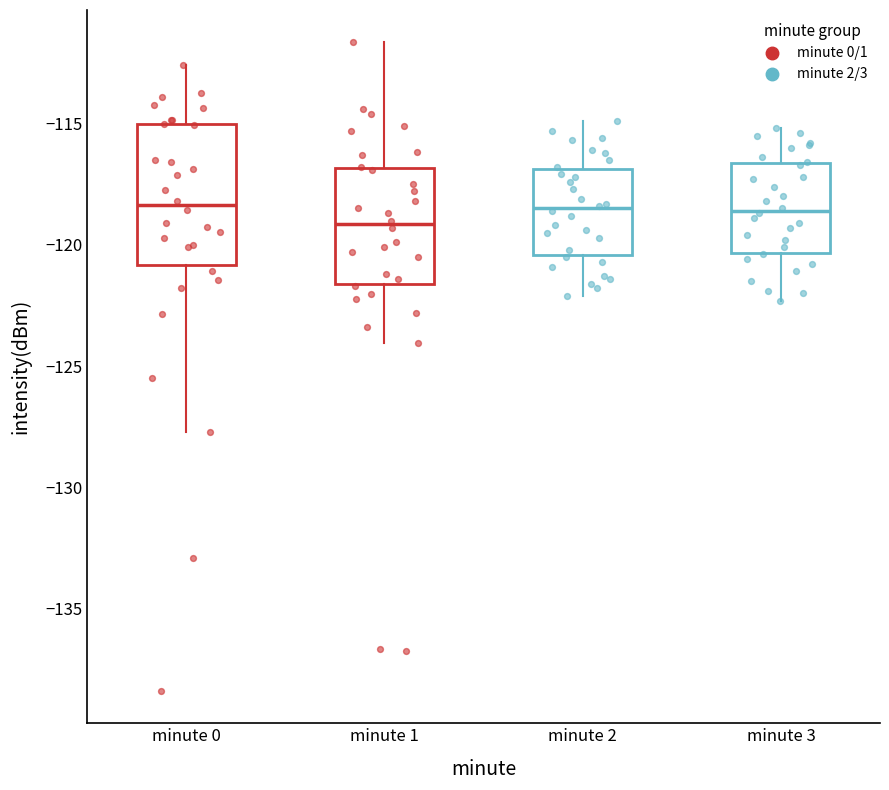

Reading left to right, read every box against the y-axis: the position of its median line, the range the box covers, and the ends of its whiskers. The values are not printed on the chart, so give them approximately, as read against the axis.

minute 0: median -118.5, box -121.0 to -115.0, whiskers -127.5 to -112.5
minute 1: median -119.0, box -121.5 to -117.0, whiskers -124.0 to -111.5
minute 2: median -118.5, box -120.5 to -117.0, whiskers -122.0 to -115.0
minute 3: median -118.5, box -120.5 to -116.5, whiskers -122.5 to -115.0